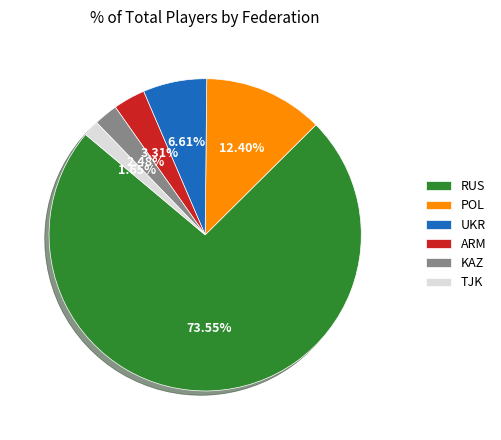

The KAZ slice represents 13% of the pie. True or false?

False